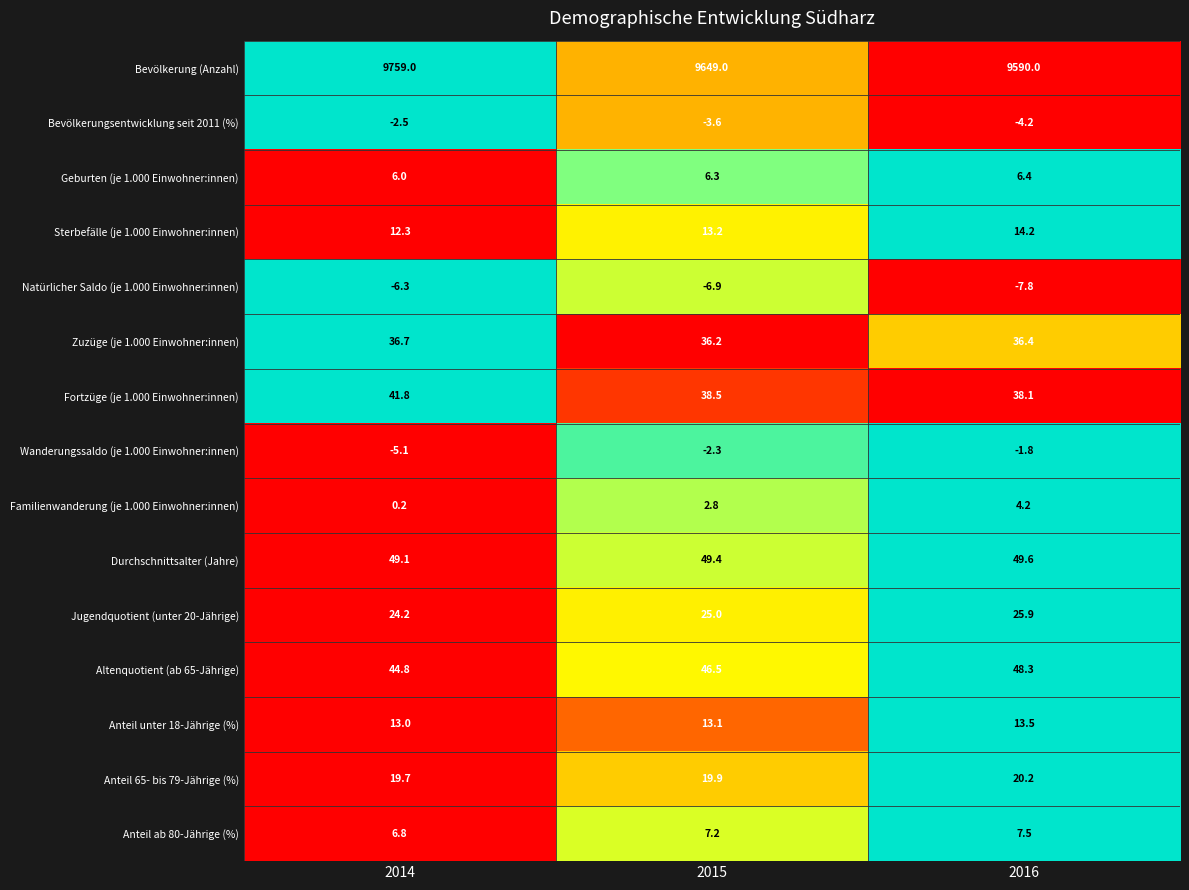

Which series has the largest range (max minus min)?

Bevölkerung (Anzahl)